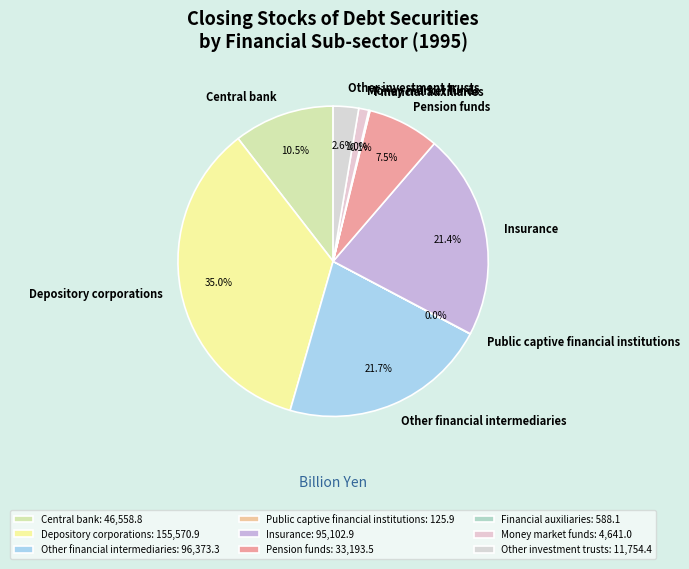

What percentage is the Money market funds slice, to the nearest percent?

1%